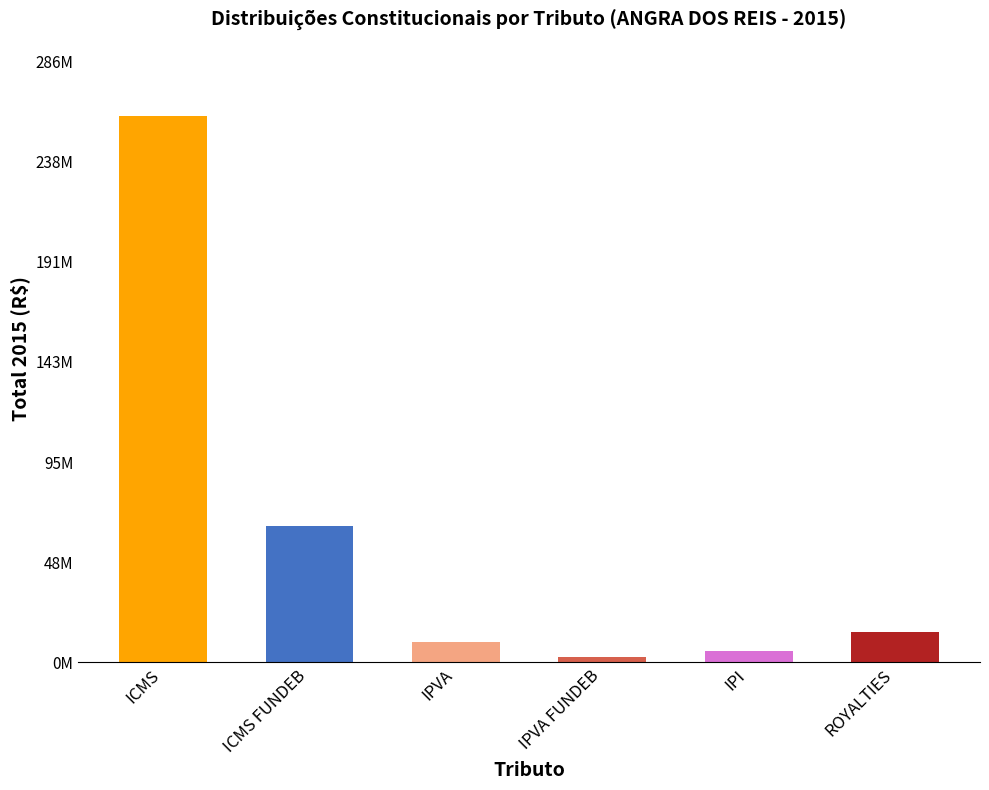

Reading left to right, list all the values displayed in this chart.

ICMS=259991890.2	ICMS FUNDEB=64994320.5	IPVA=9812365.1	IPVA FUNDEB=2453359.6	IPI=5639516.6	ROYALTIES=14406705.5